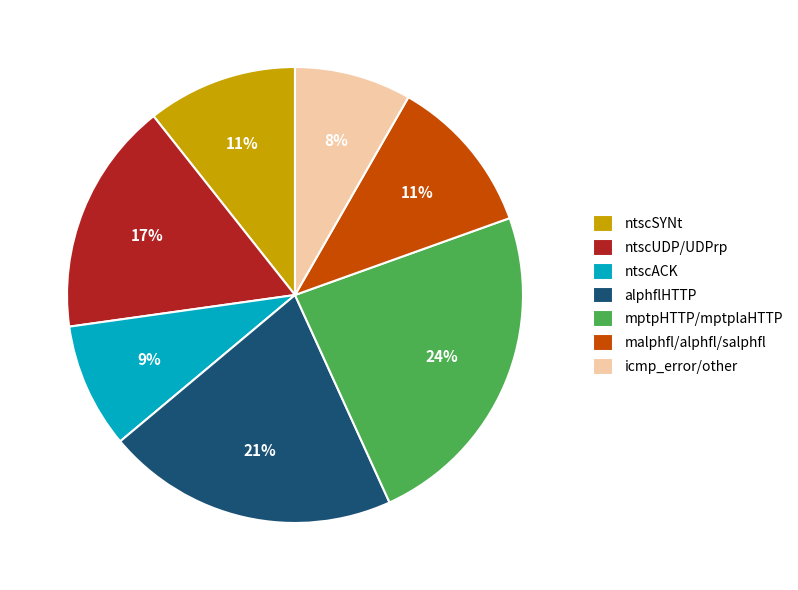

To the nearest percent, what percentage of the pie is icmp_error/other?

8%